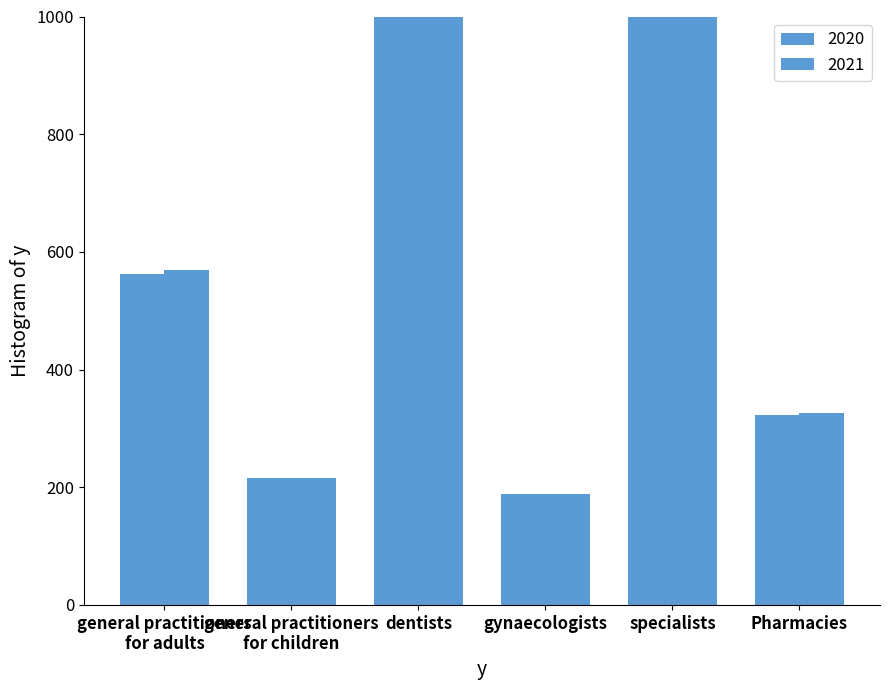

What is the minimum value shown in the chart?

188